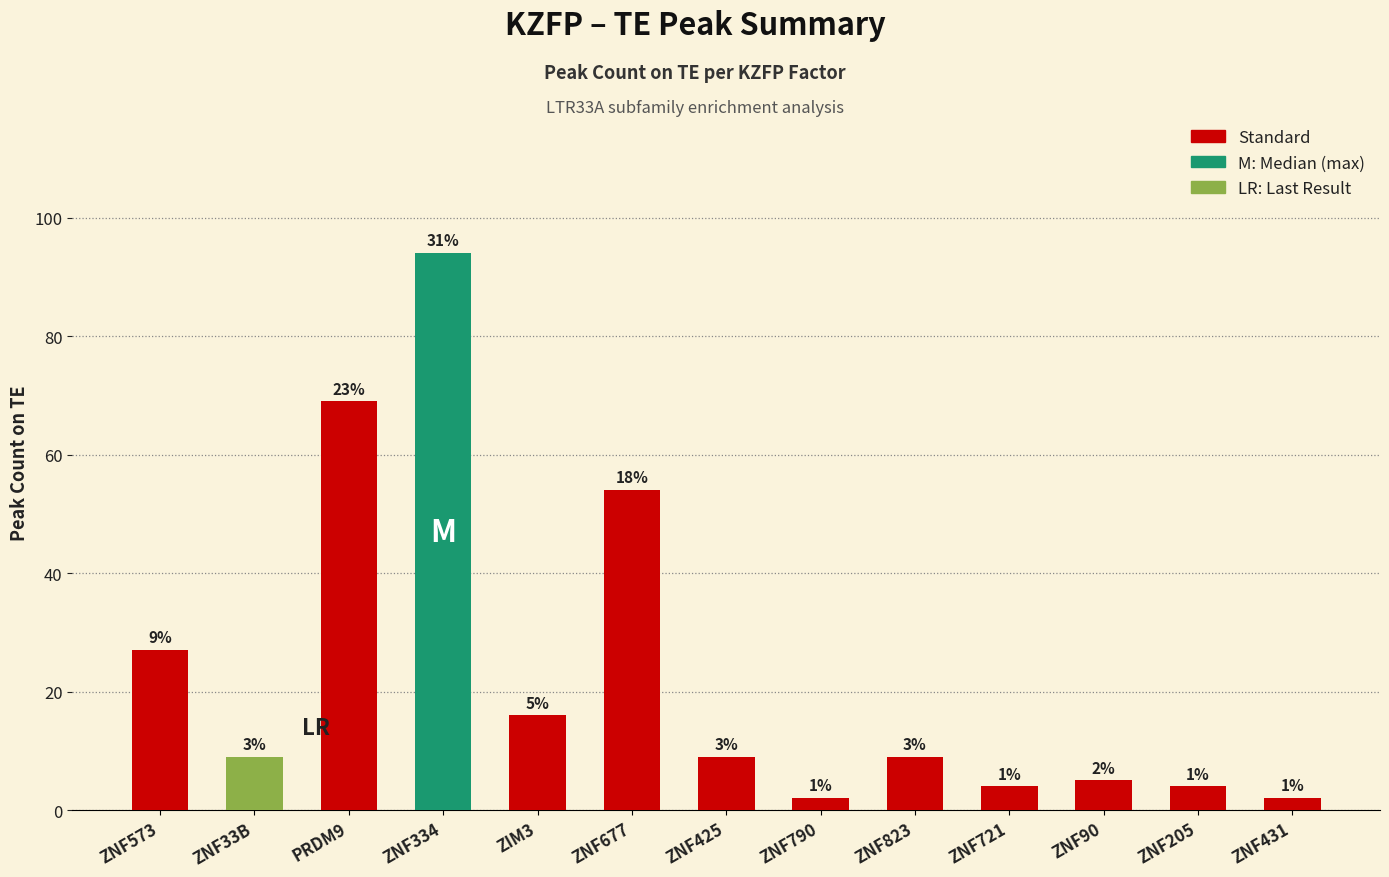

Rank the categories by value from lowest to highest.

ZNF790, ZNF431, ZNF721, ZNF205, ZNF90, ZNF33B, ZNF425, ZNF823, ZIM3, ZNF573, ZNF677, PRDM9, ZNF334